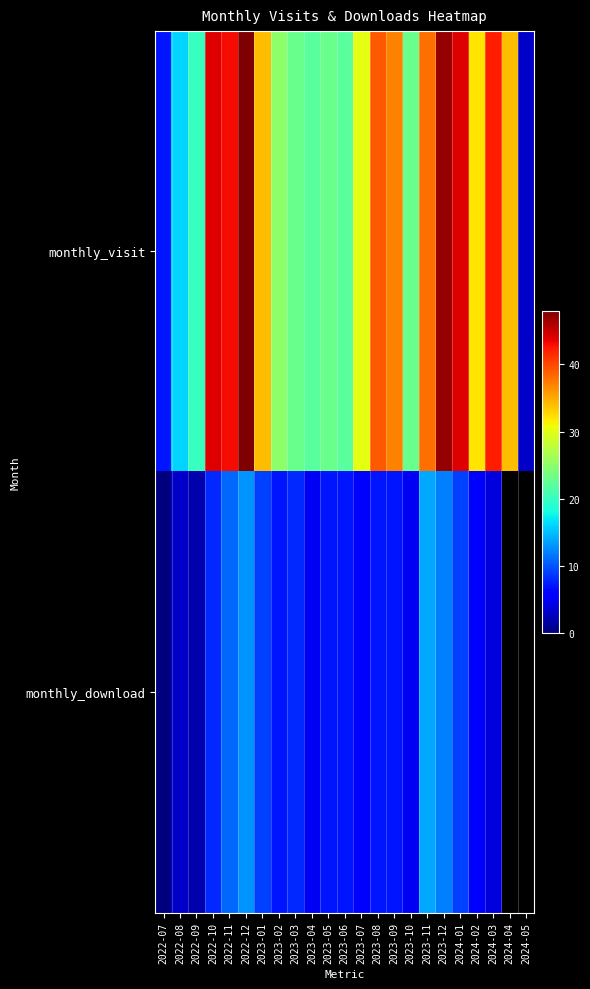

Where does the monthly_visit series first go above 32?

2022-10